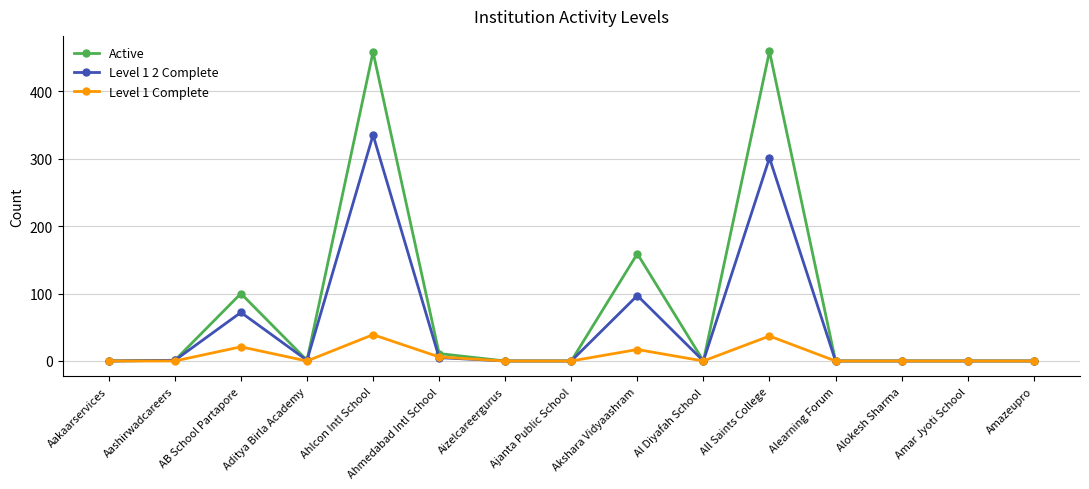

Rank the series by their maximum value, from highest to lowest.

Active, Level 1 2 Complete, Level 1 Complete